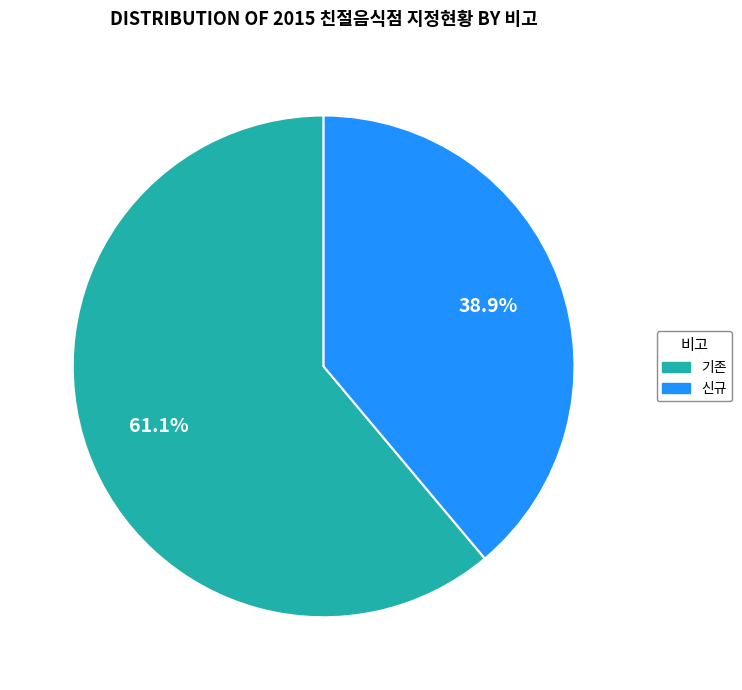

Which category accounts for the majority?

기존